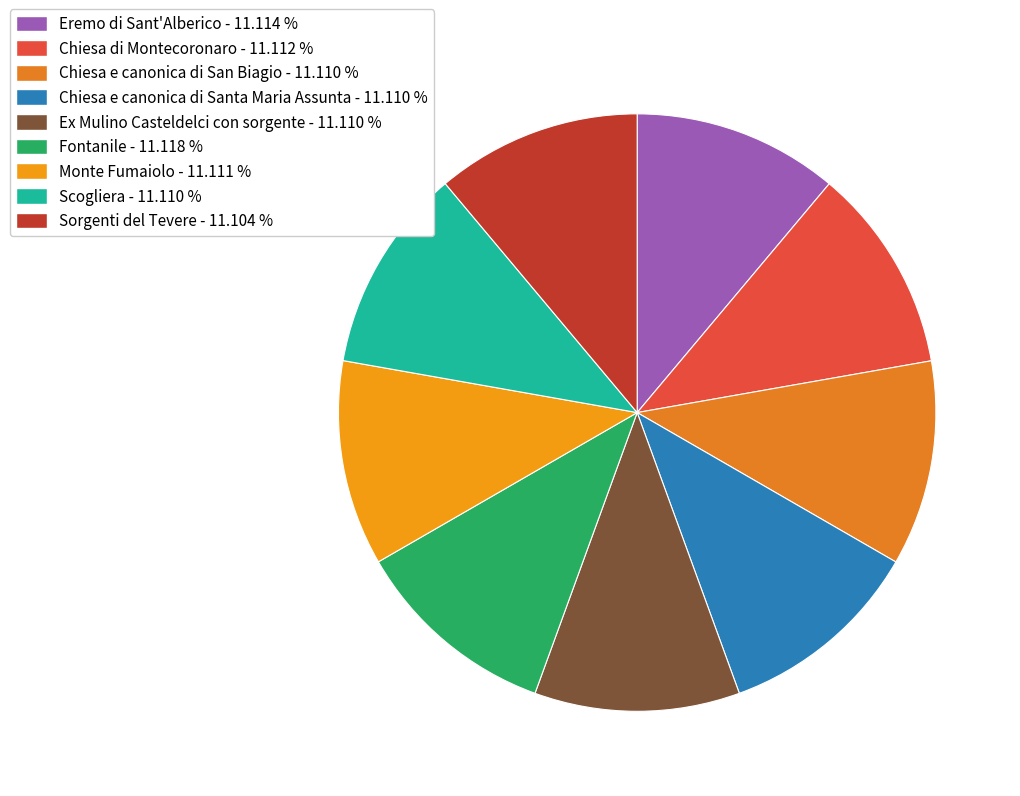

Rank the categories by value from highest to lowest.

Fontanile, Eremo di Sant'Alberico, Chiesa di Montecoronaro, Monte Fumaiolo, Ex Mulino Casteldelci con sorgente, Scogliera, Chiesa e canonica di San Biagio, Chiesa e canonica di Santa Maria Assunta, Sorgenti del Tevere